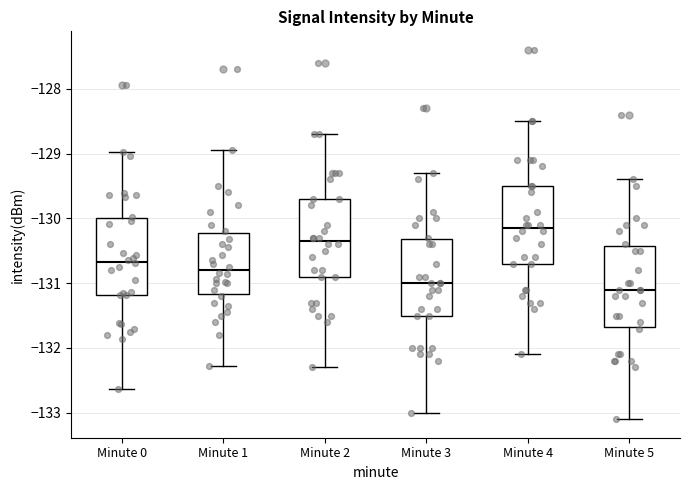

Where is the lower edge of the box for Minute 4 on the y-axis? The values are not printed on the chart, so give them approximately, as read against the axis.

-130.7